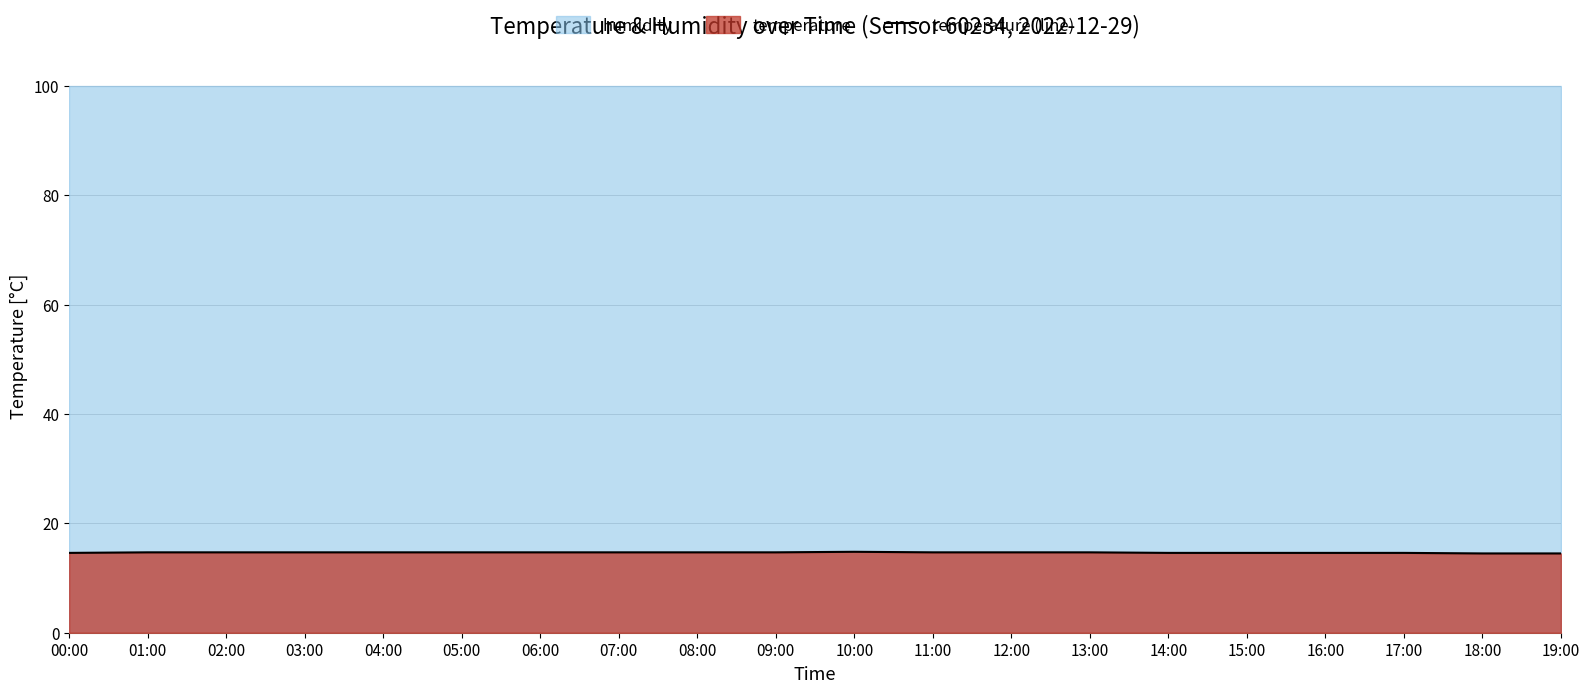

Which category has the highest value across all series?

10:00